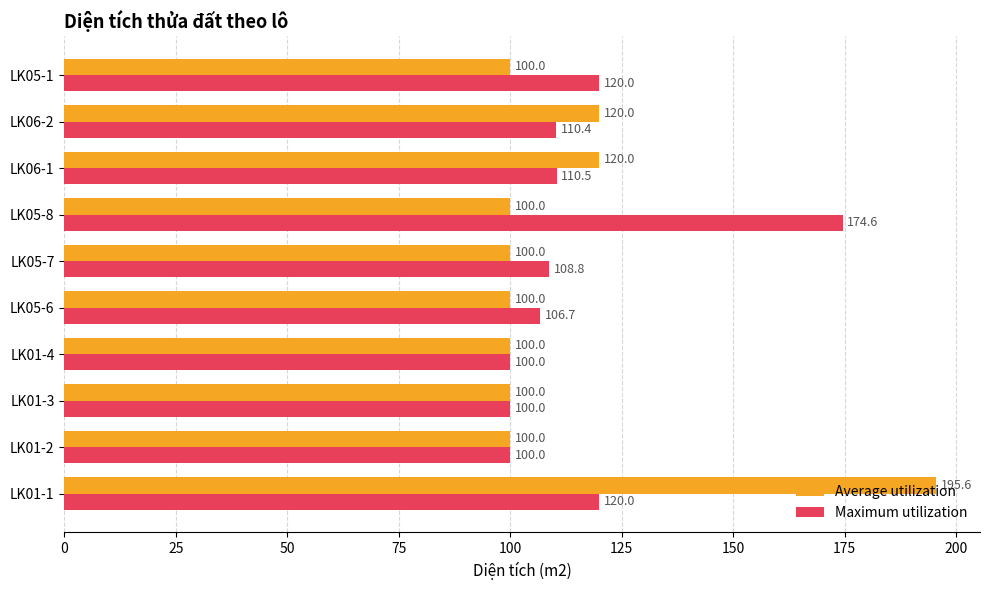

Which series has the largest range (max minus min)?

Average utilization